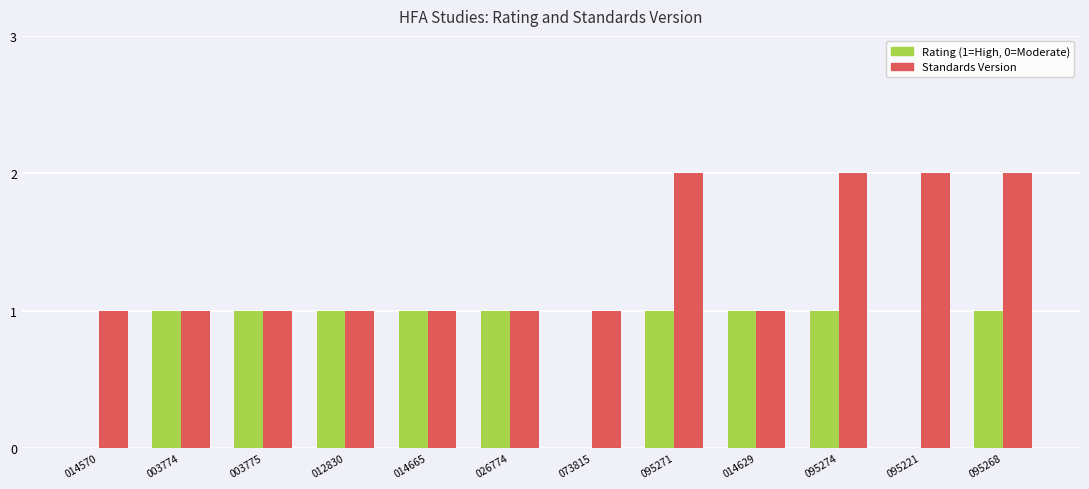

The Standards Version series shows 1 at 003775. True or false?

True